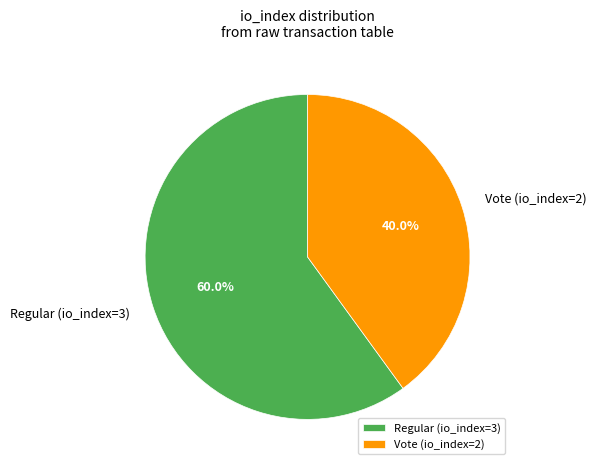

Approximately how many times larger is the value at Regular (io_index=3) compared to Vote (io_index=2)?

1.5